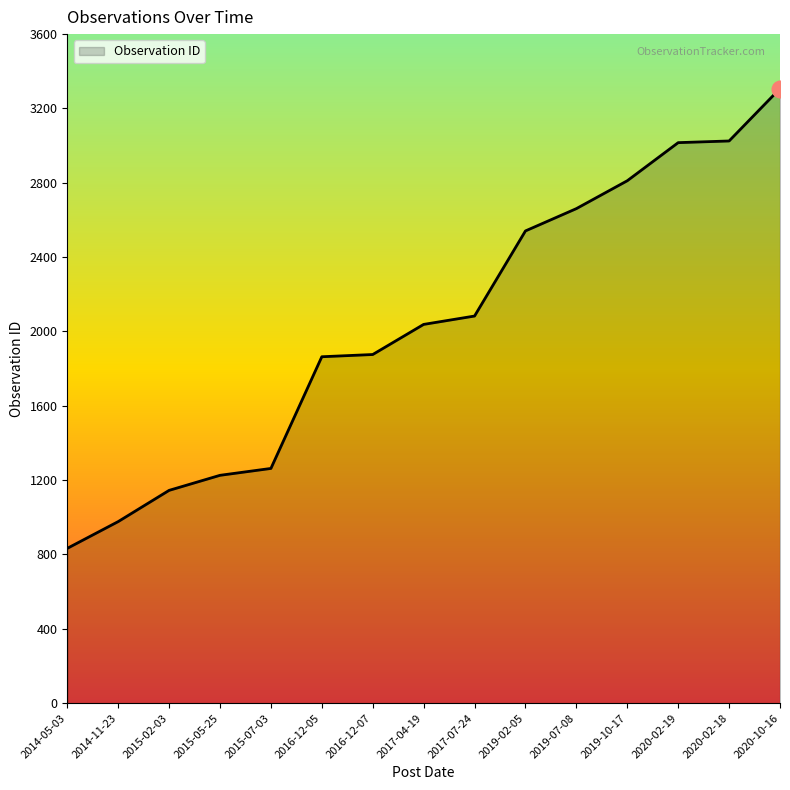

Is it true that the value at 2016-12-05 is 1864?

True